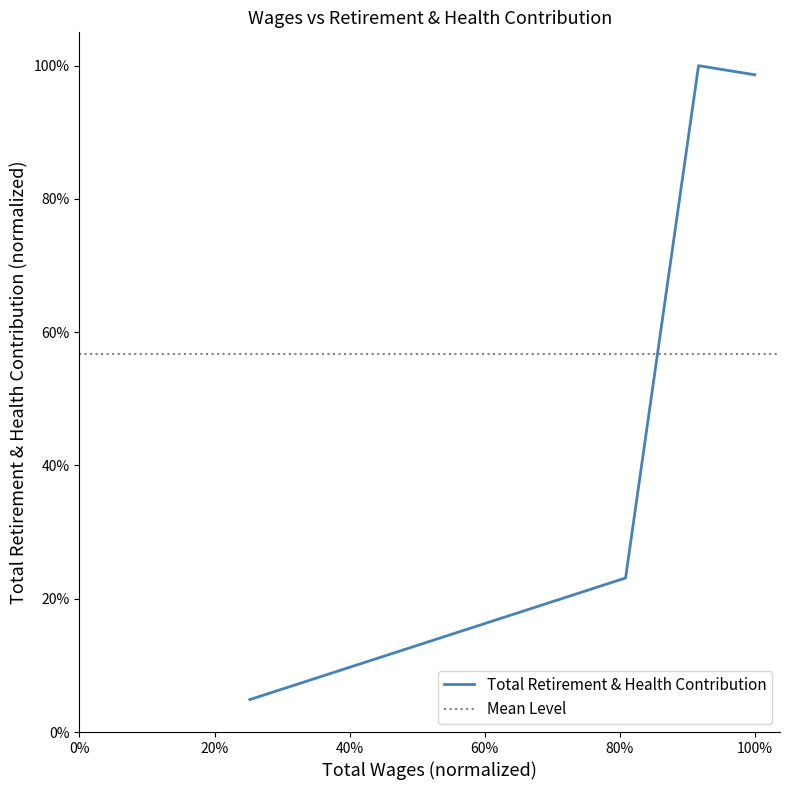

Is this an area chart (filled region under the line)?

No